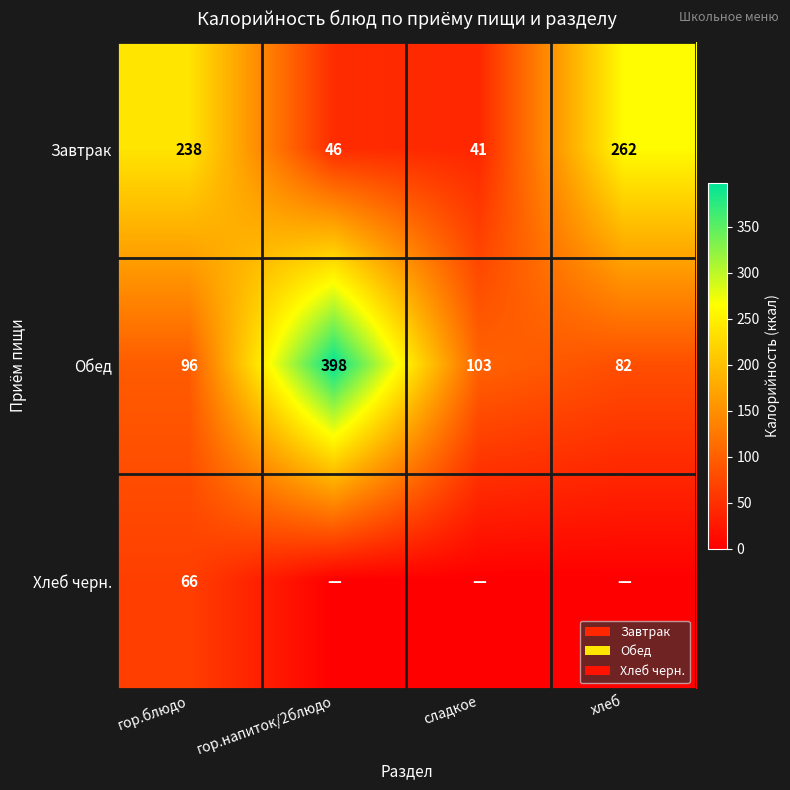

Rank the categories by Обед value from highest to lowest.

гор.напиток/2блюдо, сладкое, гор.блюдо, хлеб